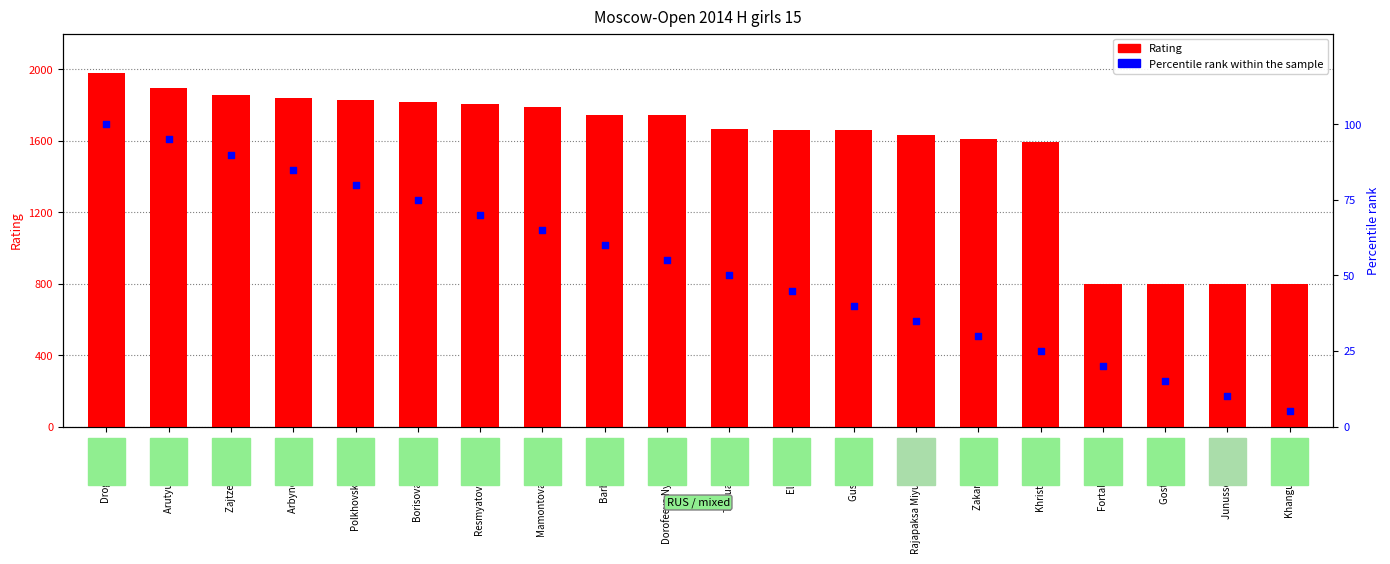

Is the value of Rating at Khangueva Ayana greater than the value of Percentile rank within the sample at Fortaleva Dariya?

Yes